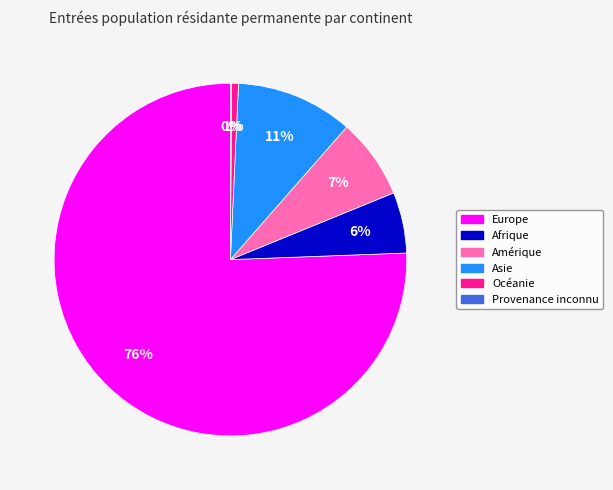

What percentage is the Asie slice, to the nearest percent?

11%